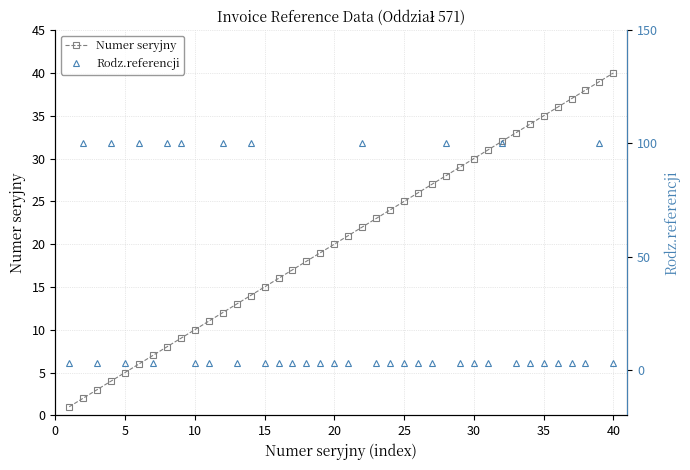

What is the average value of the Numer seryjny series?

20